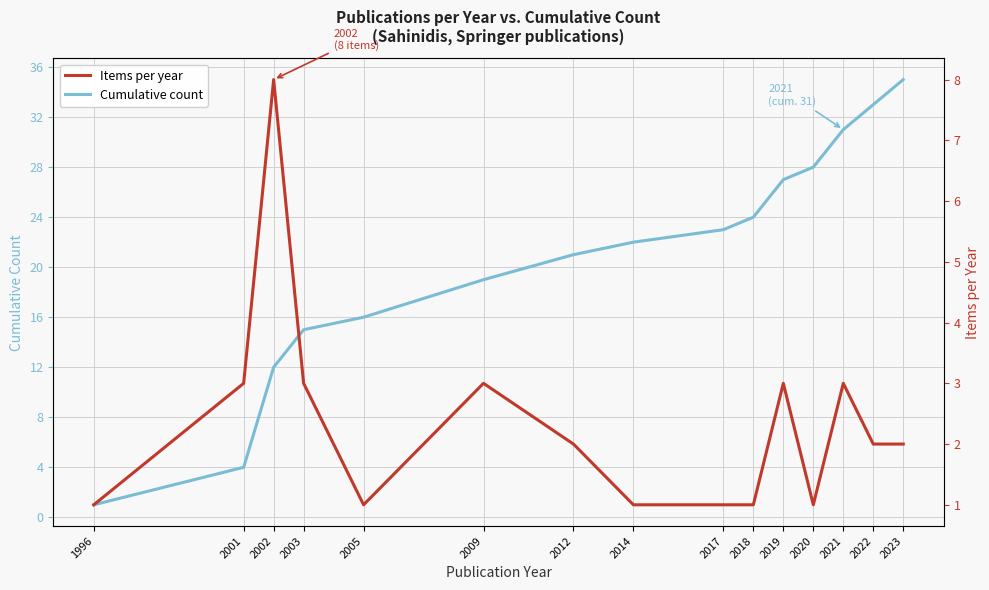

Which series has the largest total across all categories?

Cumulative count